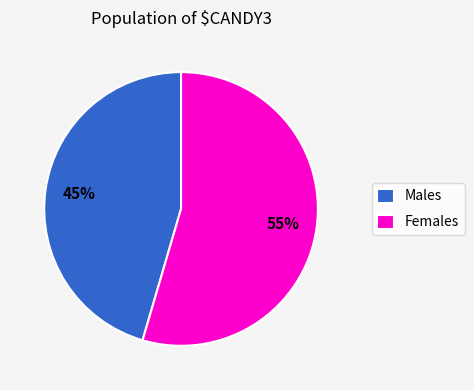

How many segments does this pie chart have?

2